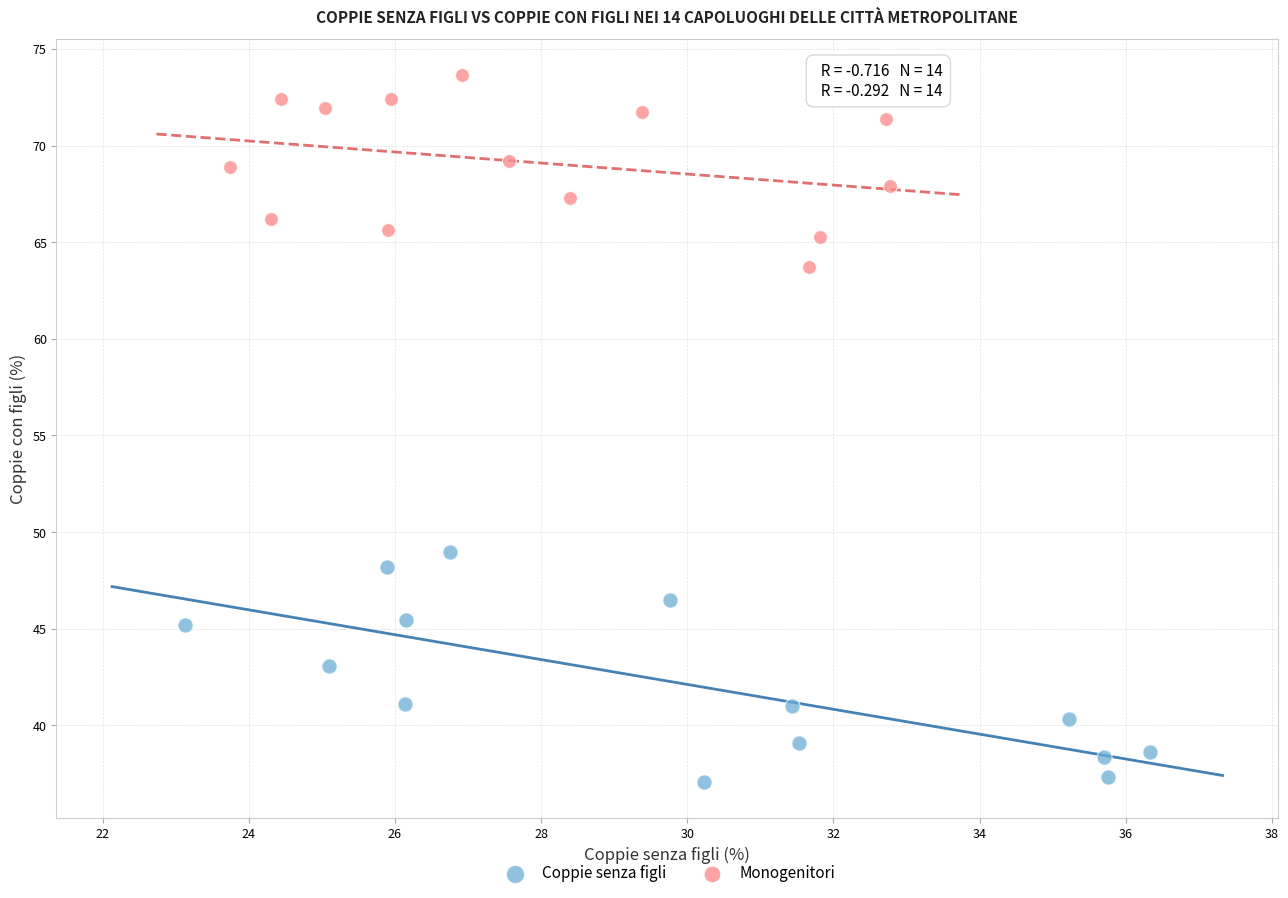

Which series reaches the minimum Y coordinate?

Coppie senza figli